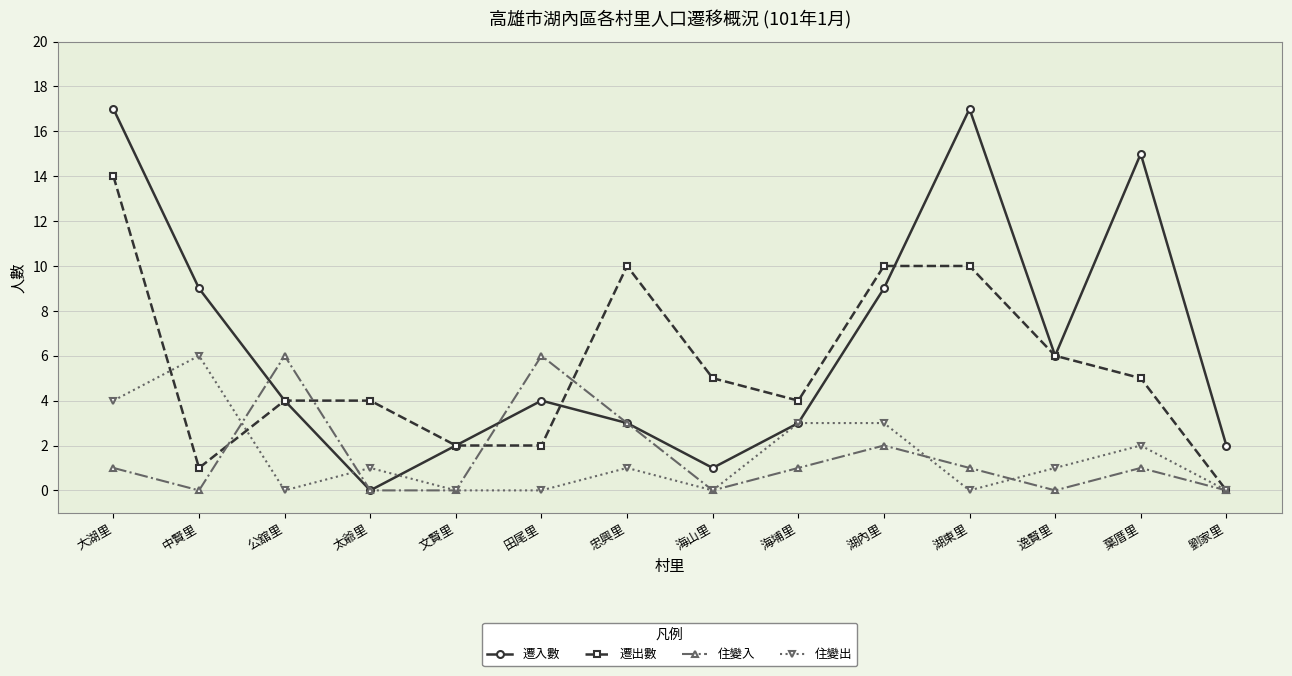

The 遷出數 series shows 1 at 海山里. True or false?

False